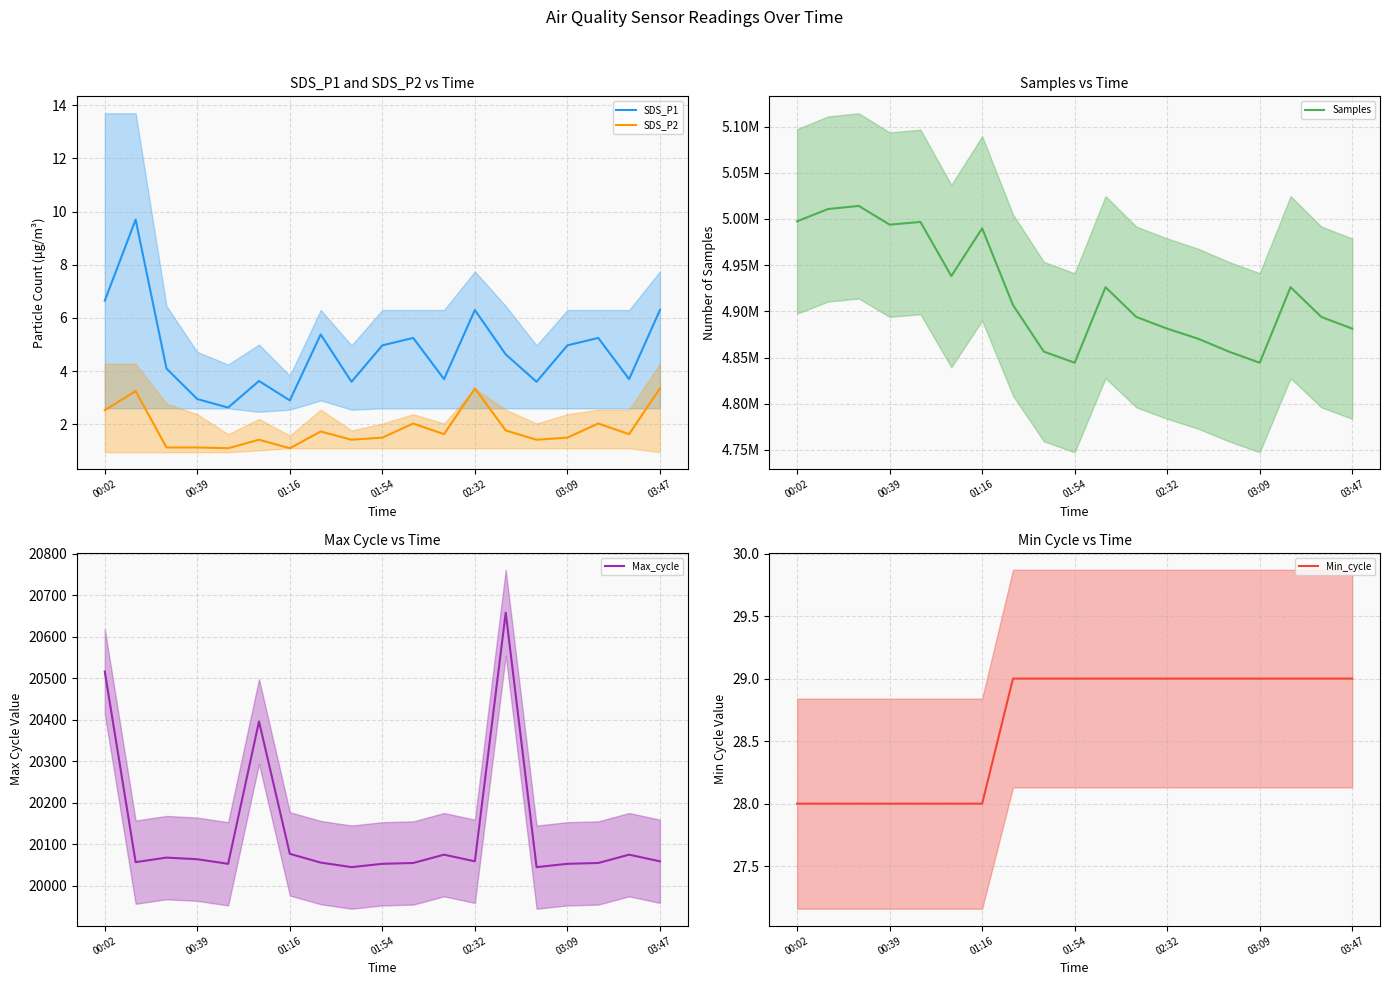

True or false: Samples has a value of 4926150.0 at 16.

True